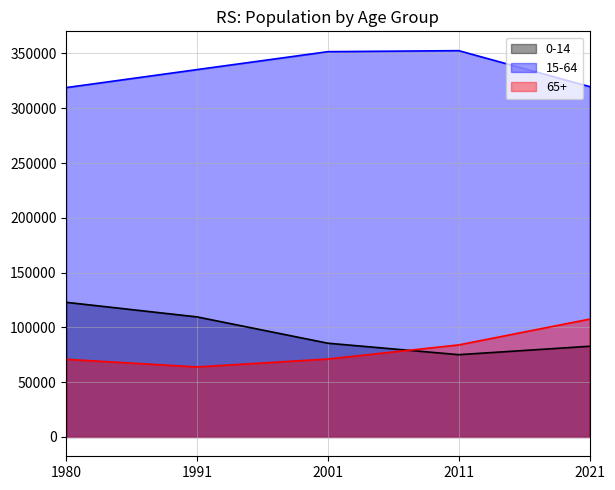

The value of 65+ at 2011 is 57193. True or false?

False